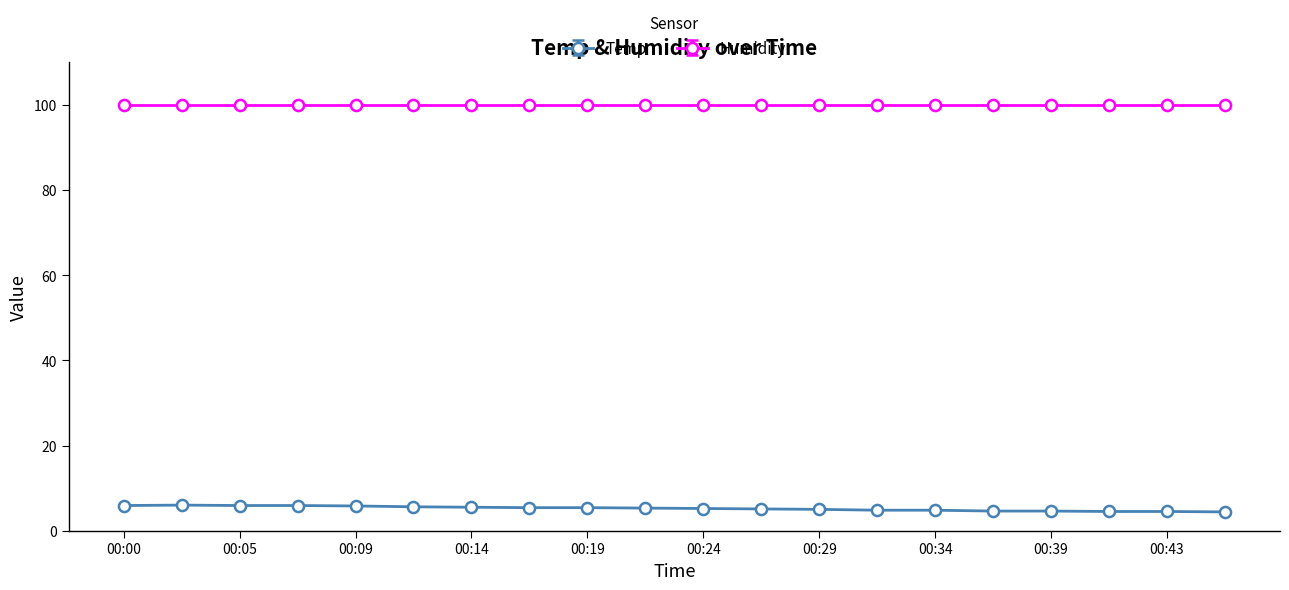

At how many categories does at least one series exceed 29?

20